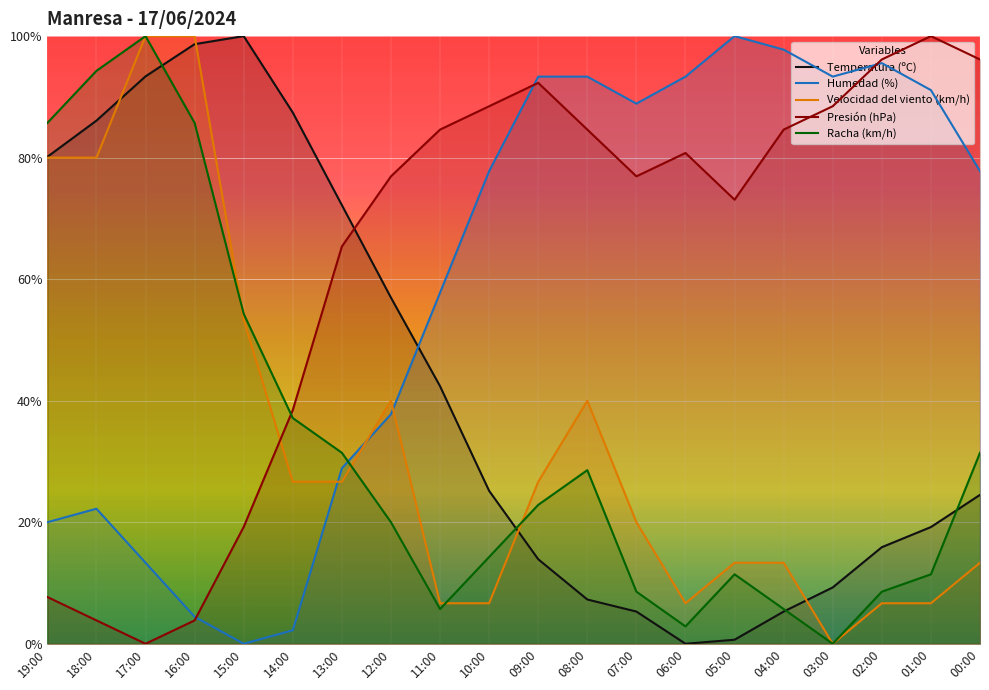

Reading right to left, what are all the values shown in this chart?

Temperatura (ºC): 24.5	19.2	15.9	9.3	5.3	0.7	0.0	5.3	7.3	13.9	25.2	42.4	57.0	72.2	87.4	100.0	98.7	93.4	86.1	80.1
Humedad (%): 77.8	91.1	95.6	93.3	97.8	100.0	93.3	88.9	93.3	93.3	77.8	57.8	37.8	28.9	2.2	0.0	4.4	13.3	22.2	20.0
Velocidad del viento (km/h): 13.3	6.7	6.7	0.0	13.3	13.3	6.7	20.0	40.0	26.7	6.7	6.7	40.0	26.7	26.7	53.3	100.0	100.0	80.0	80.0
Presión (hPa): 96.2	100.0	96.2	88.5	84.6	73.1	80.8	76.9	84.6	92.3	88.5	84.6	76.9	65.4	38.5	19.2	3.8	0.0	3.8	7.7
Racha (km/h): 31.4	11.4	8.6	0.0	5.7	11.4	2.9	8.6	28.6	22.9	14.3	5.7	20.0	31.4	37.1	54.3	85.7	100.0	94.3	85.7